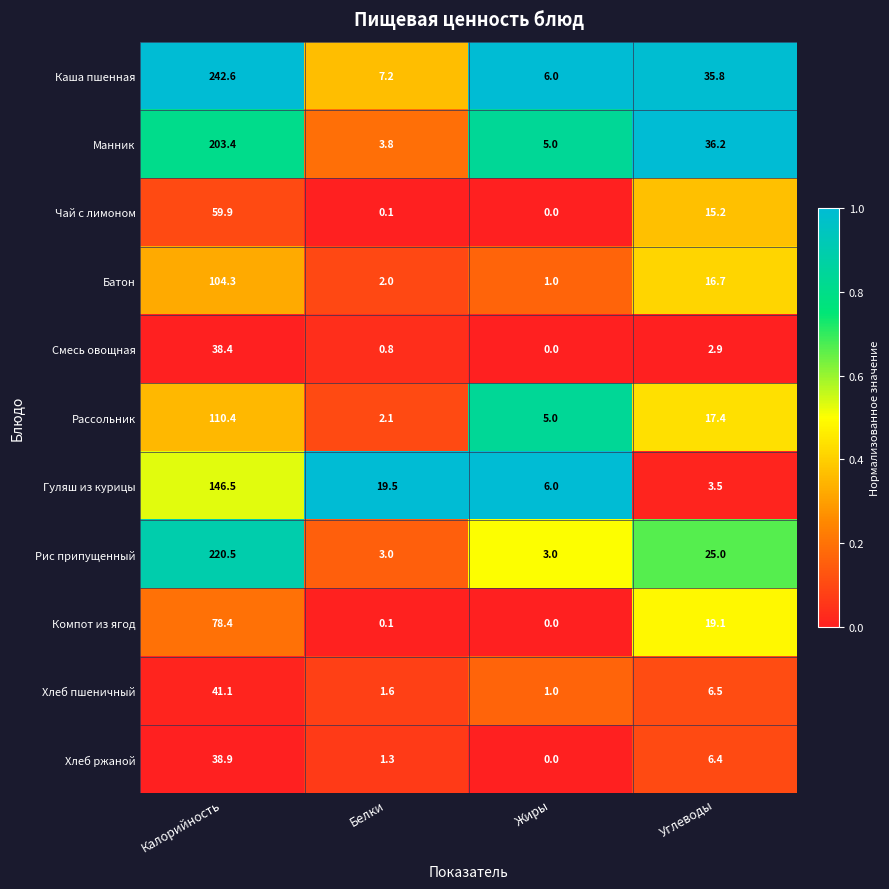

At which category is the sum across all series the highest?

Калорийность